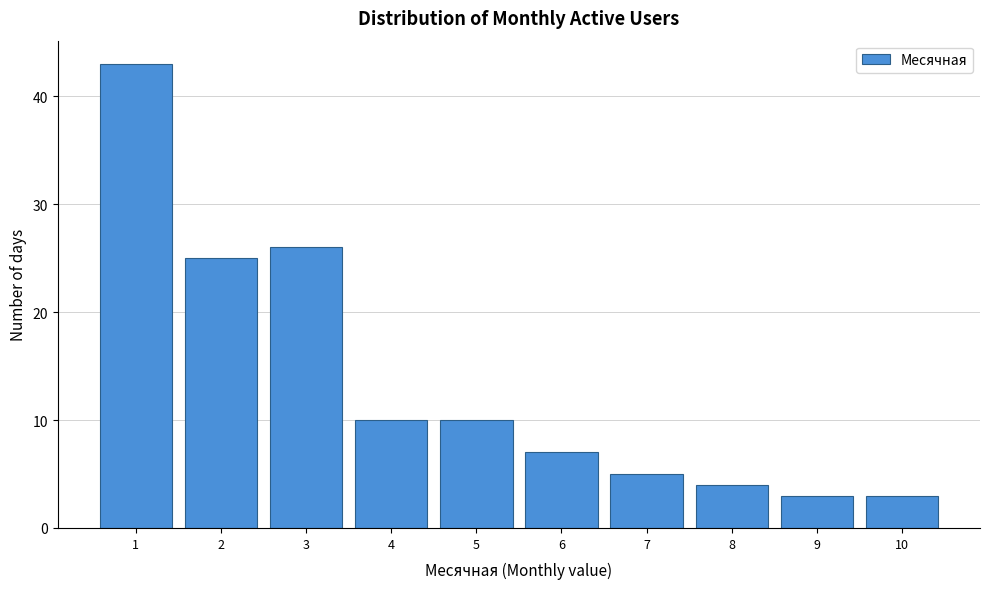

Which range on the x-axis has the tallest bar?

0.5 to 1.5